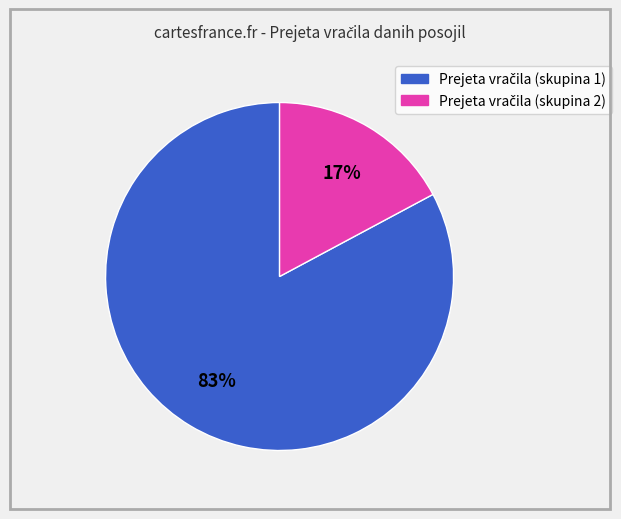

To the nearest percent, what is the difference between the largest and smallest slice percentages?

66%